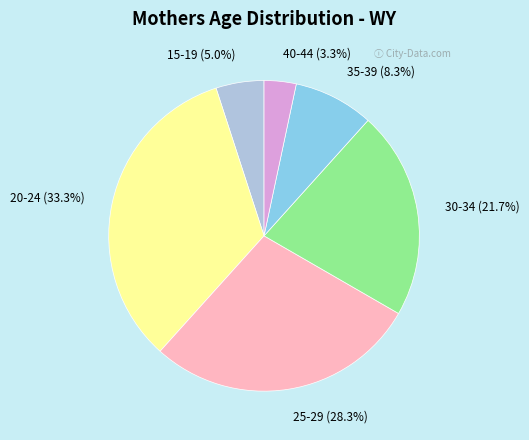

To the nearest percent, what is the difference between the largest and smallest slice percentages?

30%